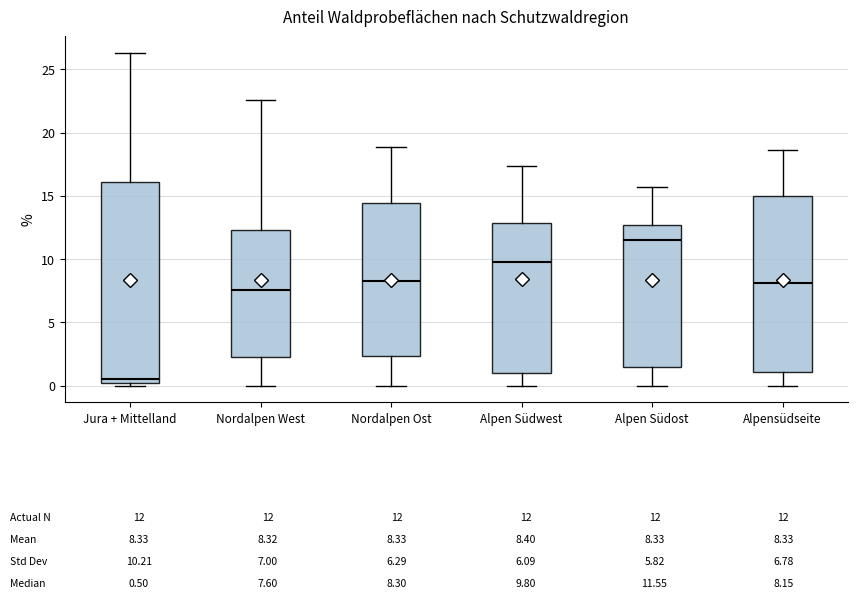

Which box has the highest median line?

Alpen Südost